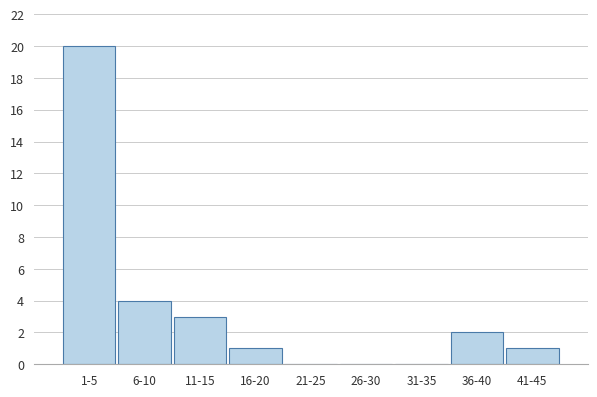

Reading left to right, list all the values displayed in this chart.

1-5=20	6-10=4	11-15=3	16-20=1	21-25=0	26-30=0	31-35=0	36-40=2	41-45=1